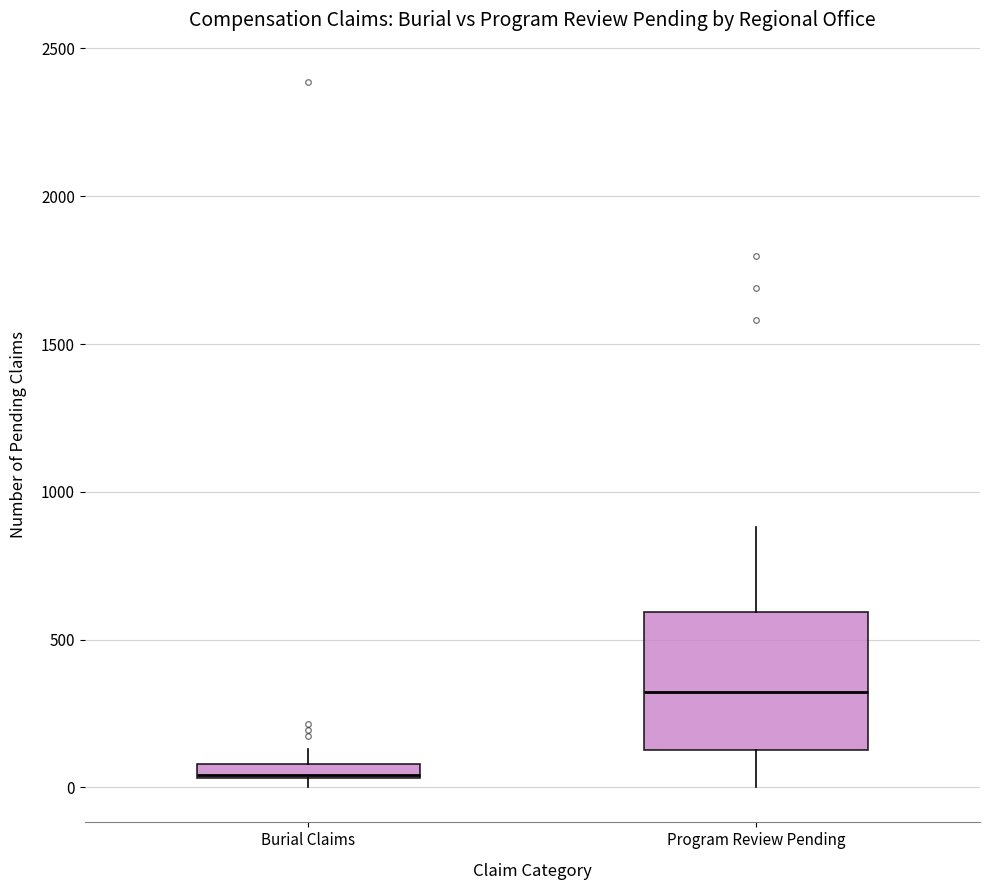

Which box has the lowest median line?

Burial Claims